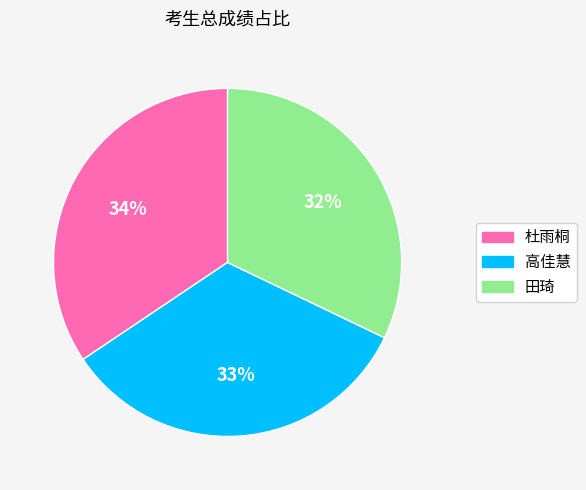

Do 高佳慧 and 杜雨桐 together represent more than half of the pie?

Yes